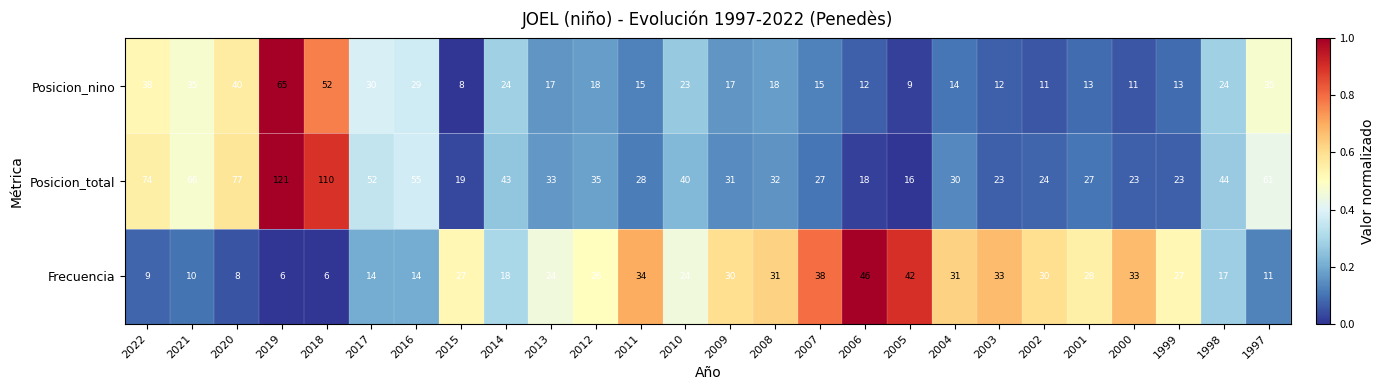

Count the number of categories in the chart.

26